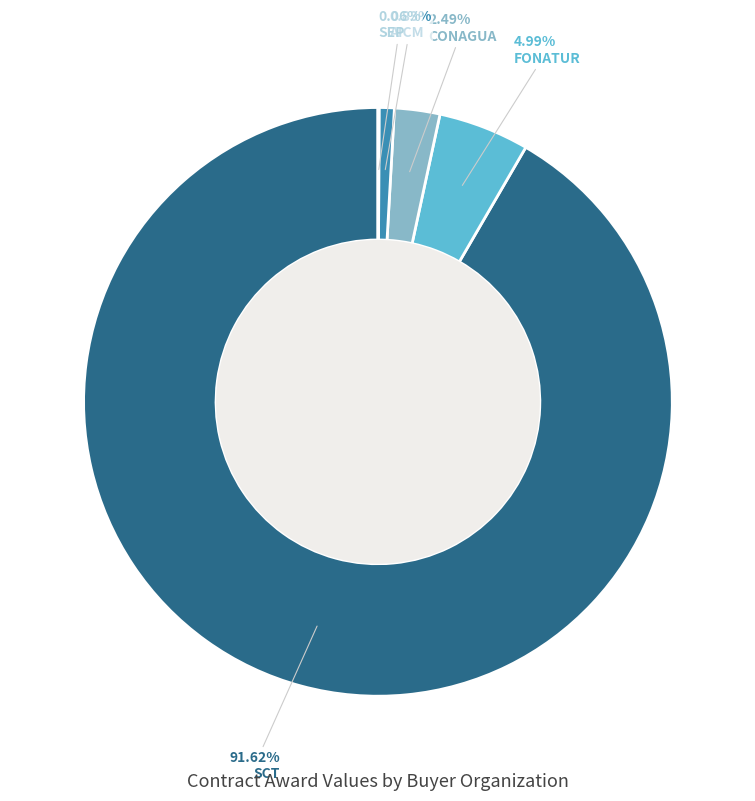

Is there a majority slice in this chart?

Yes